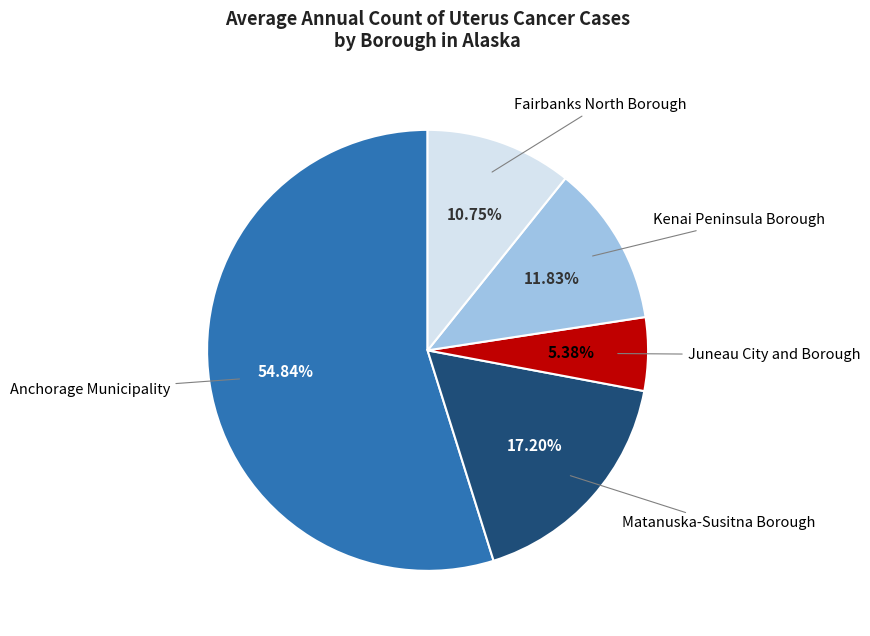

Is there a majority slice in this chart?

Yes